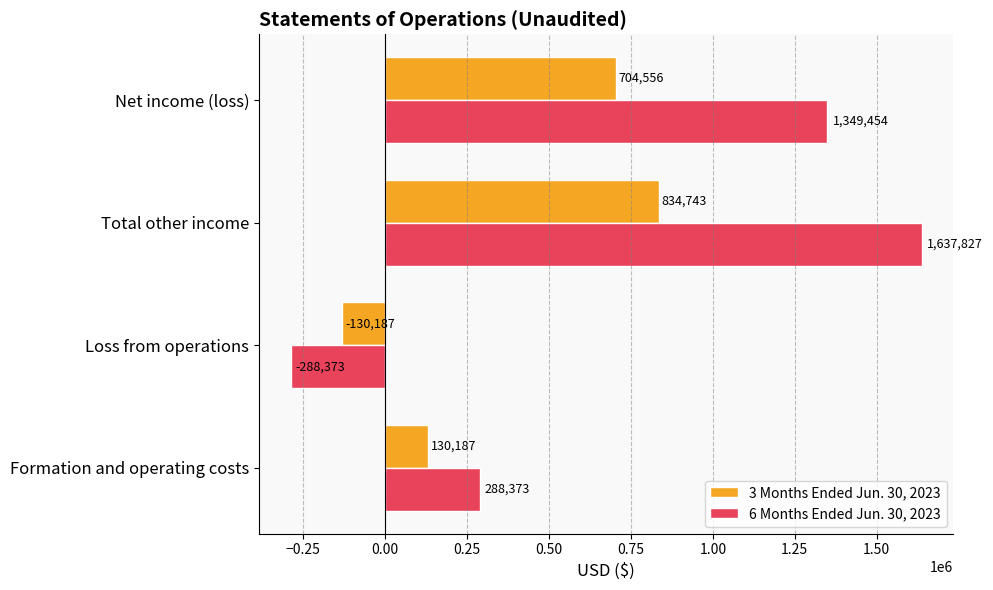

What is the smallest value displayed?

-288373